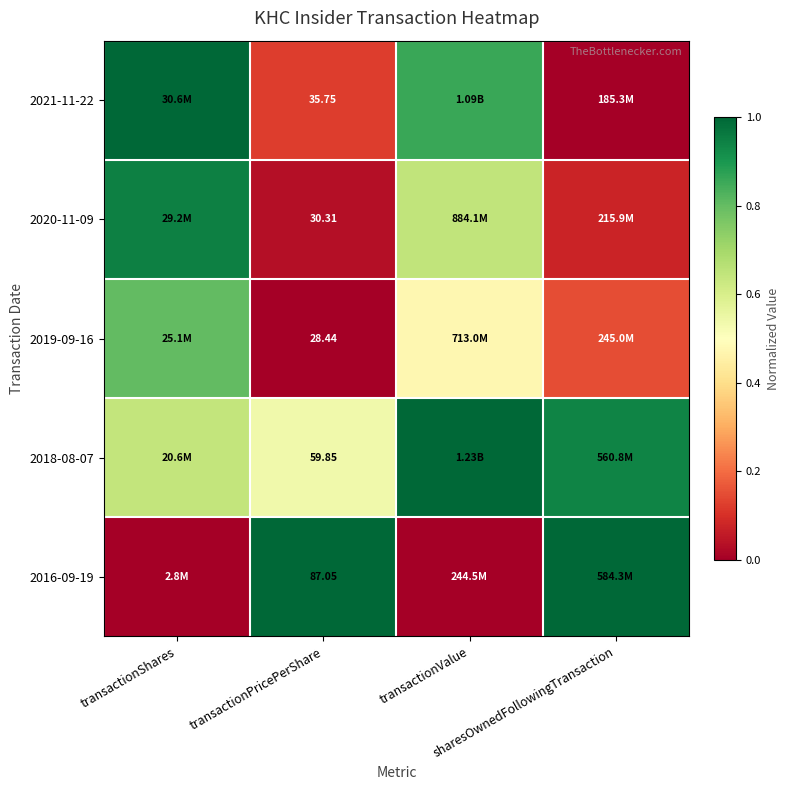

At transactionShares, list the series in order from smallest to largest.

2016-09-19, 2018-08-07, 2019-09-16, 2020-11-09, 2021-11-22